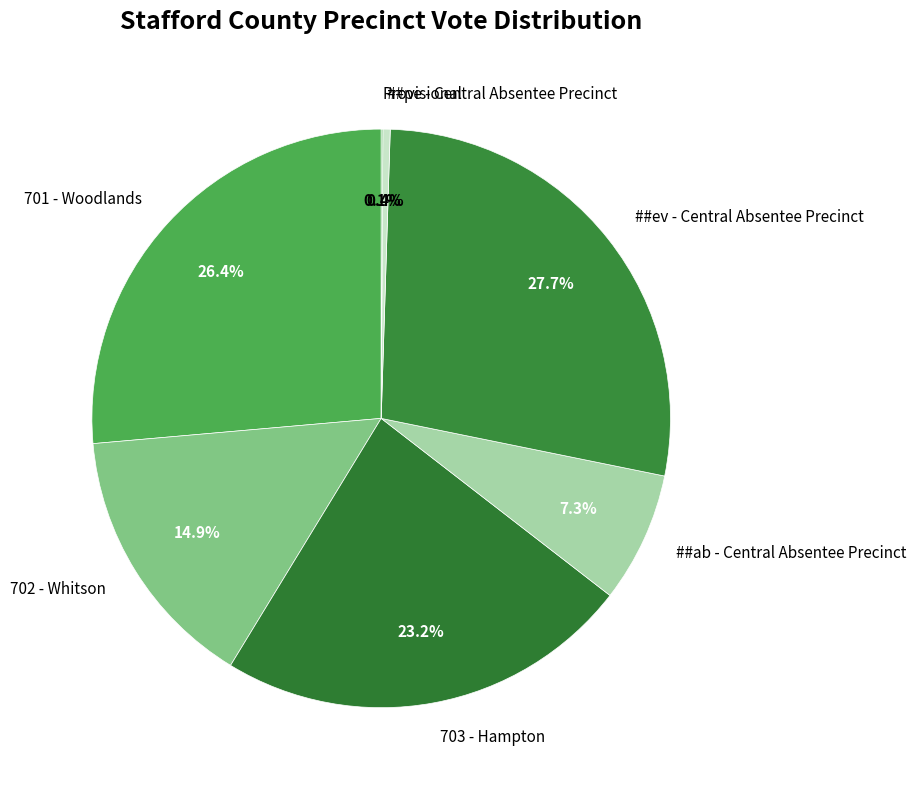

What is the ratio of the value at ##ev - Central Absentee Precinct to the value at 701 - Woodlands?

1.0